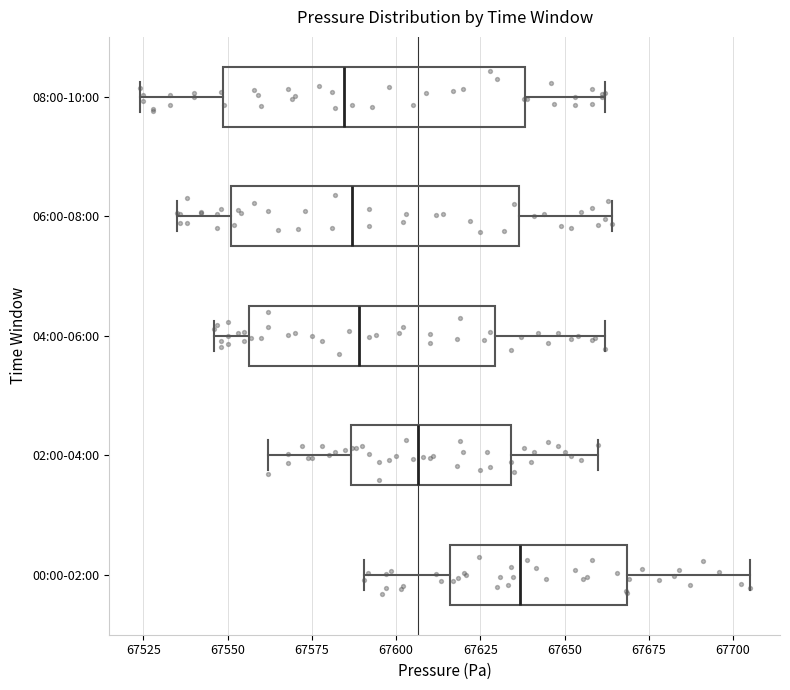

Reading bottom to top, transcribe this box plot: for each box, give where its median line is, the range the box spans, and where its two whiskers end, as read against the x-axis. The values are not printed on the chart, so give them approximately, as read against the axis.

00:00-02:00: median 67635, box 67615 to 67670, whiskers 67590 to 67705
02:00-04:00: median 67605, box 67585 to 67635, whiskers 67560 to 67660
04:00-06:00: median 67590, box 67555 to 67630, whiskers 67545 to 67660
06:00-08:00: median 67585, box 67550 to 67635, whiskers 67535 to 67665
08:00-10:00: median 67585, box 67550 to 67640, whiskers 67525 to 67660